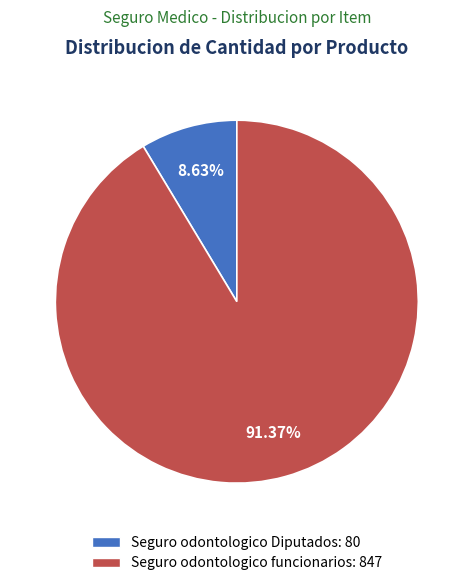

Does Seguro odontologico Diputados represent more than half of the total?

No